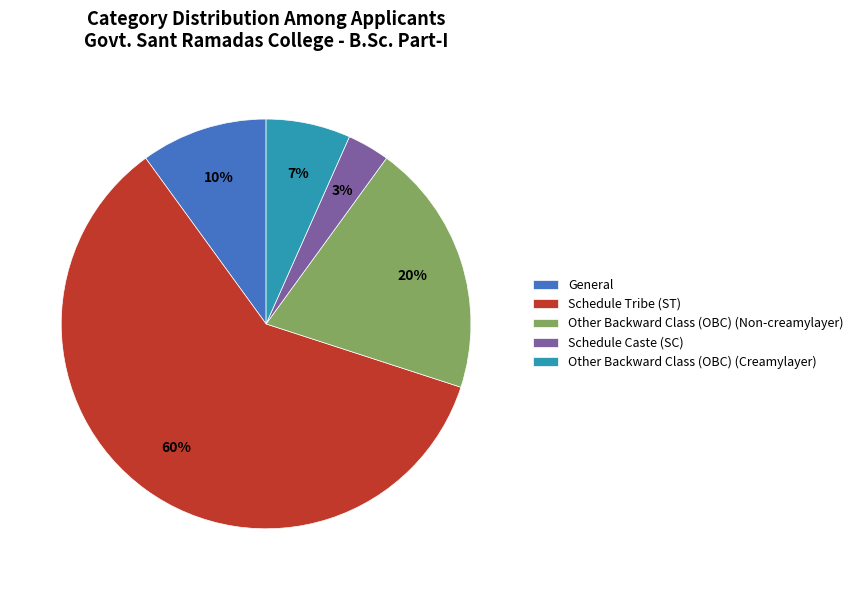

Which slice is the largest?

Schedule Tribe (ST)